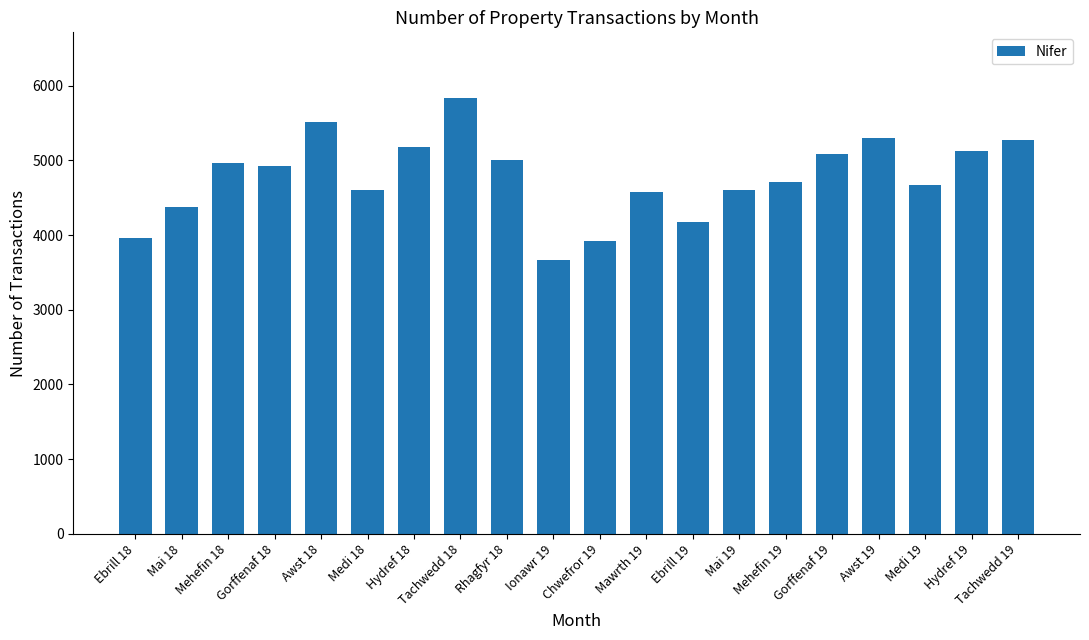

Read the value at Hydref 19.

5120